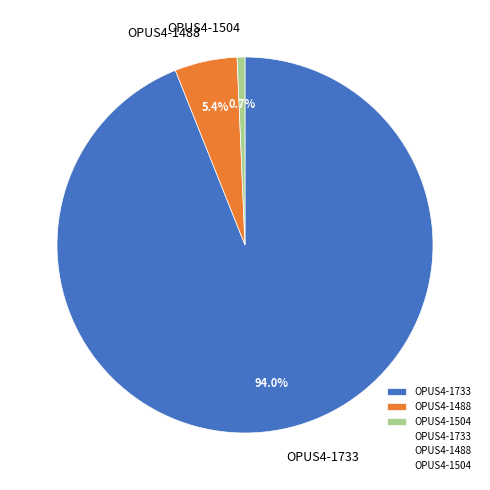

Rank the categories by value from lowest to highest.

OPUS4-1504, OPUS4-1488, OPUS4-1733